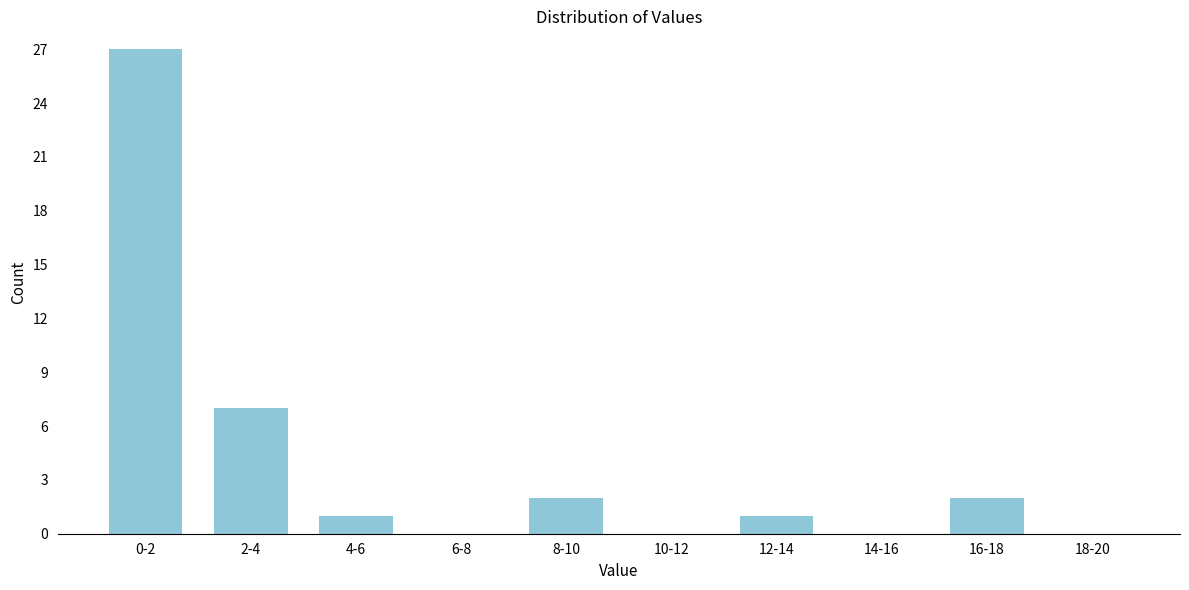

Reading left to right, list all the values displayed in this chart.

0-2=27	2-4=7	4-6=1	6-8=0	8-10=2	10-12=0	12-14=1	14-16=0	16-18=2	18-20=0